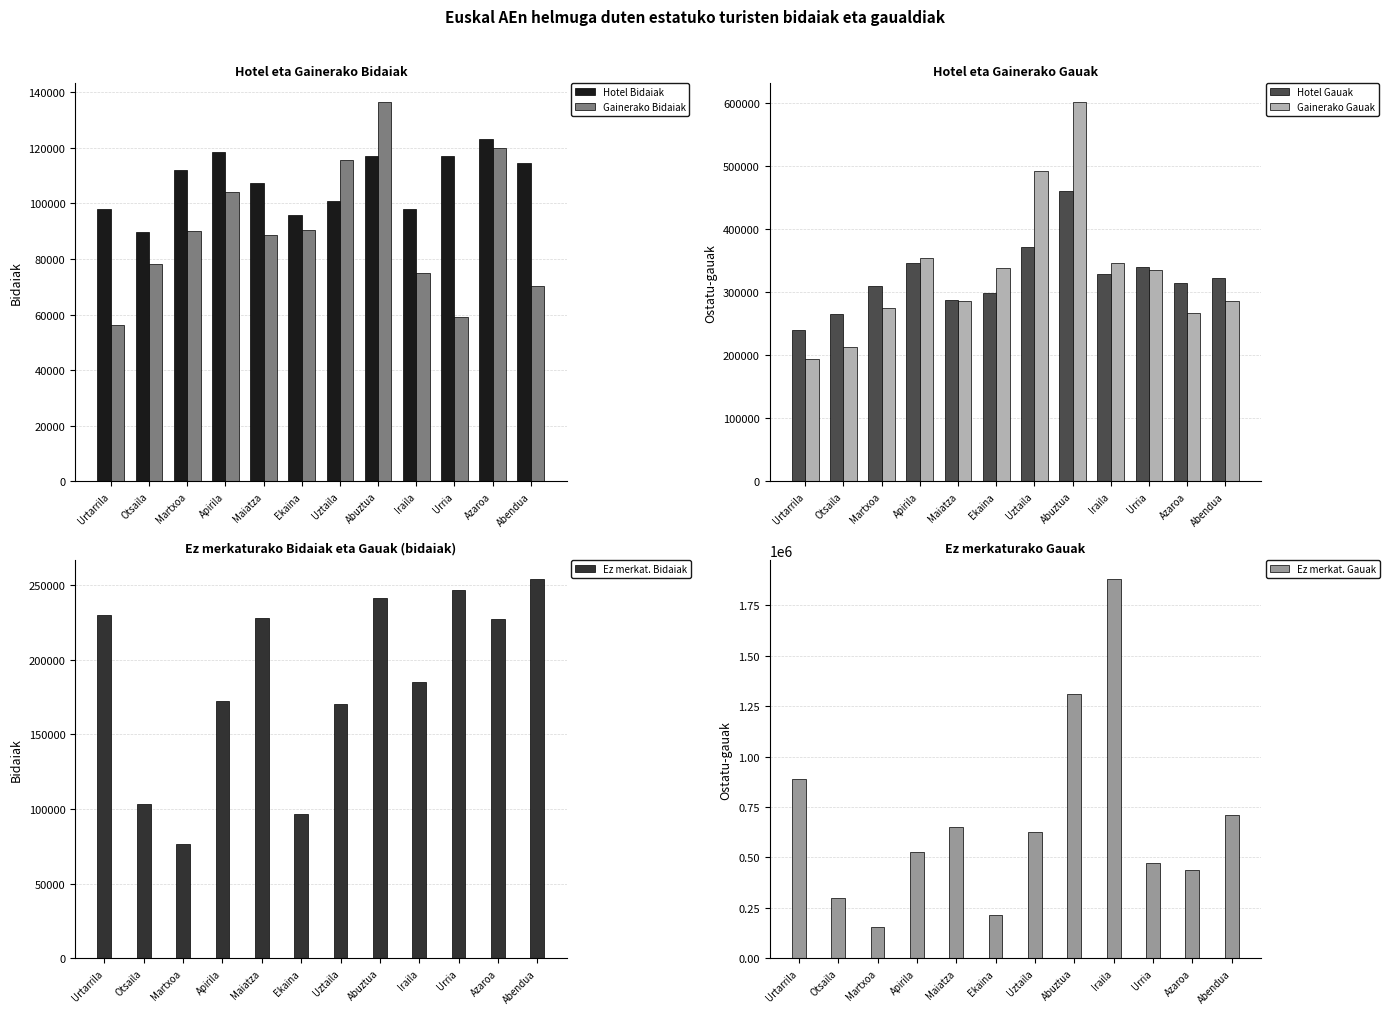

Which has a higher value, Urtarrila or Apirila?

Apirila